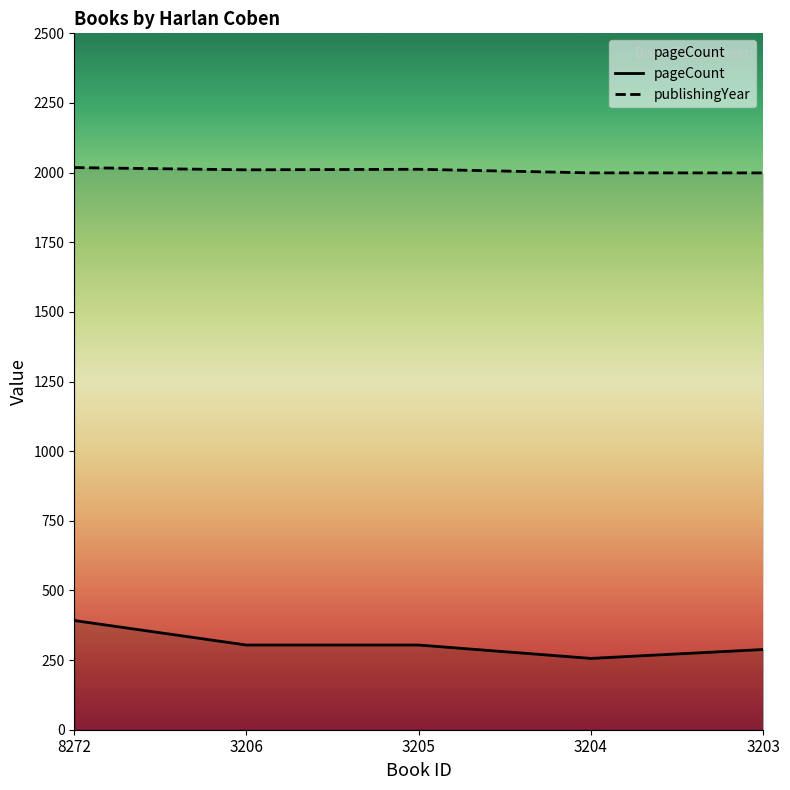

Is it true that publishingYear equals 489 at 3204?

False